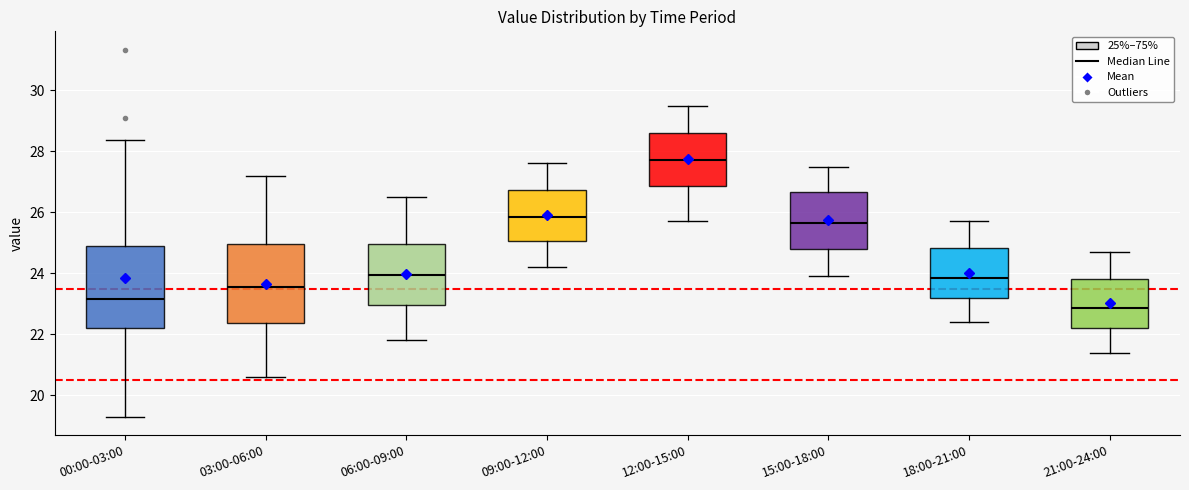

Which box has the highest median line?

12:00-15:00